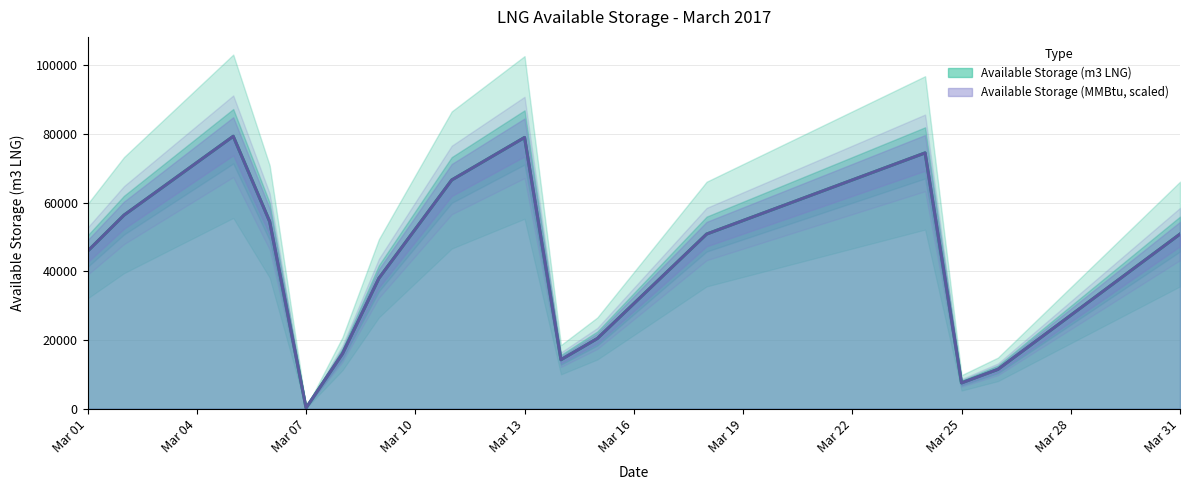

After their last crossing, which series has the higher values: Available Storage (MMBtu) or Available Storage (m3 LNG)?

Available Storage (MMBtu)